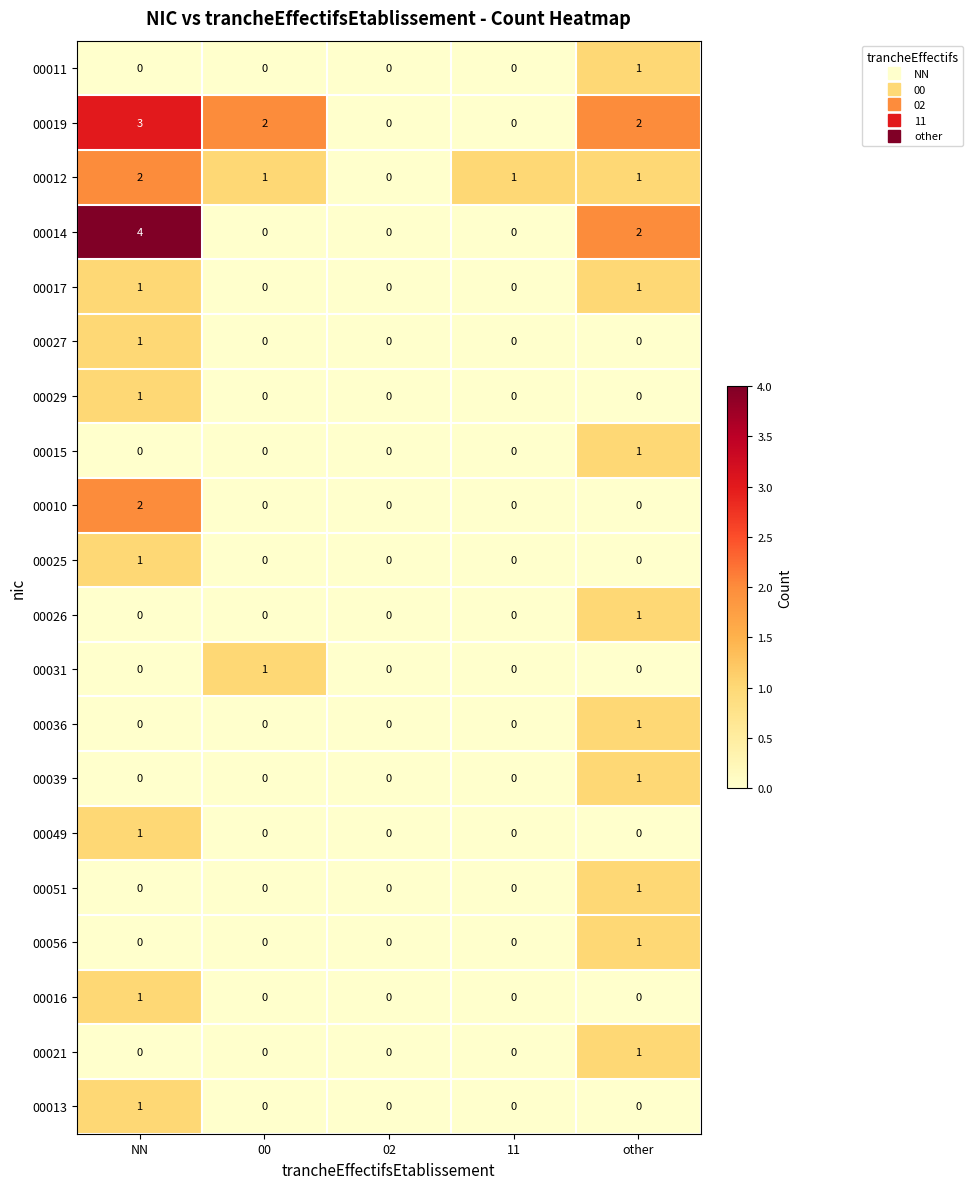

What is the greatest value displayed?

4